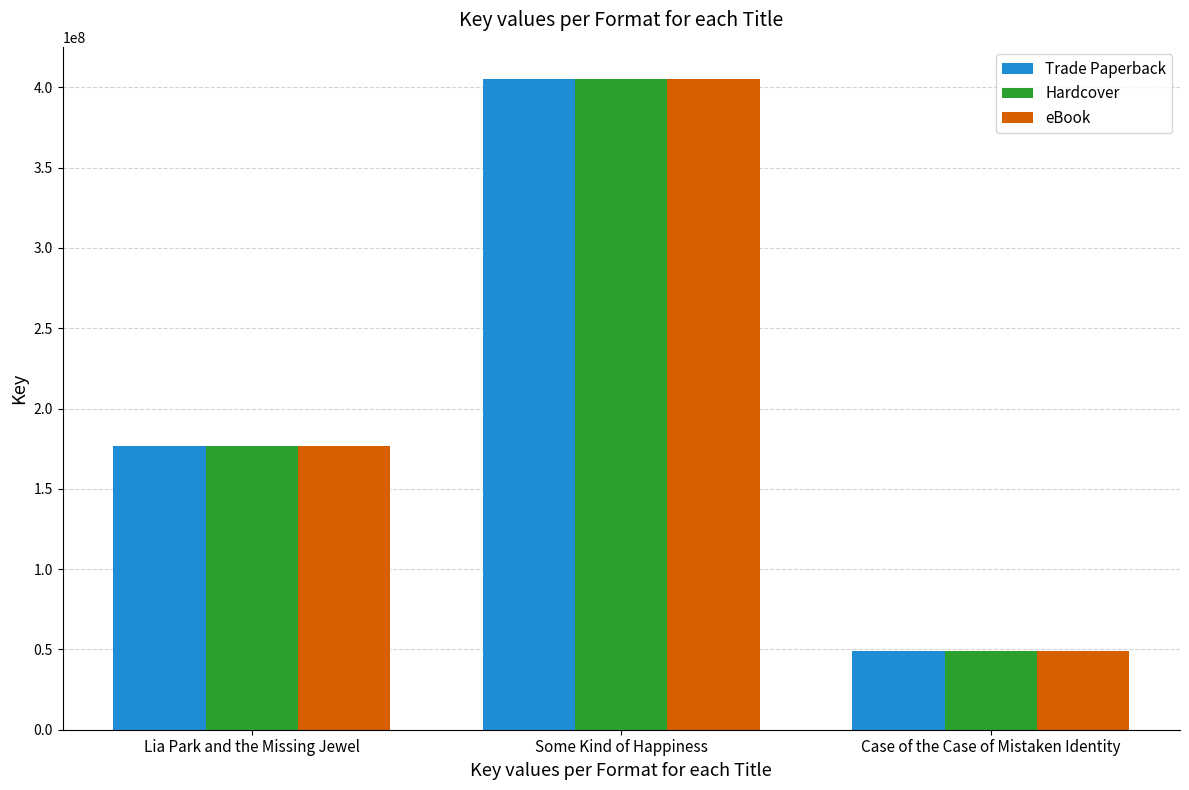

Does the chart contain stacked bars?

No